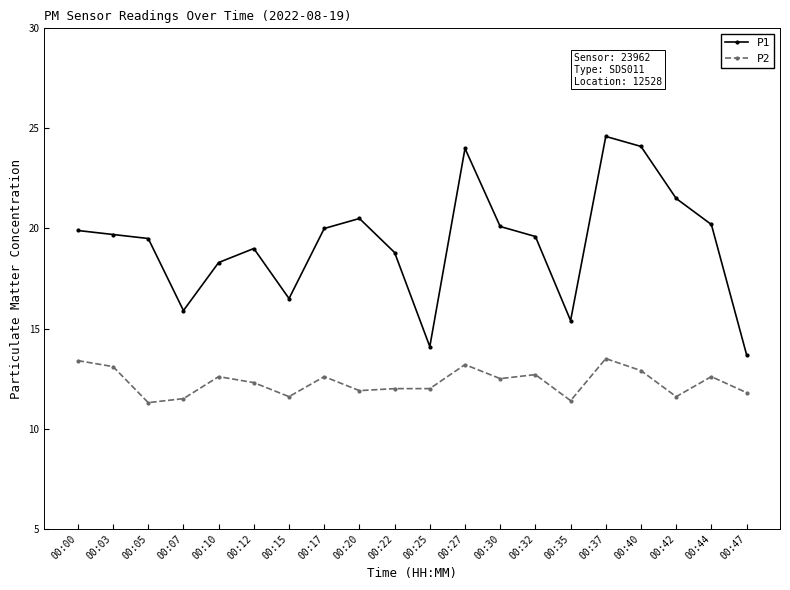

What is the maximum value shown in the chart?

24.6